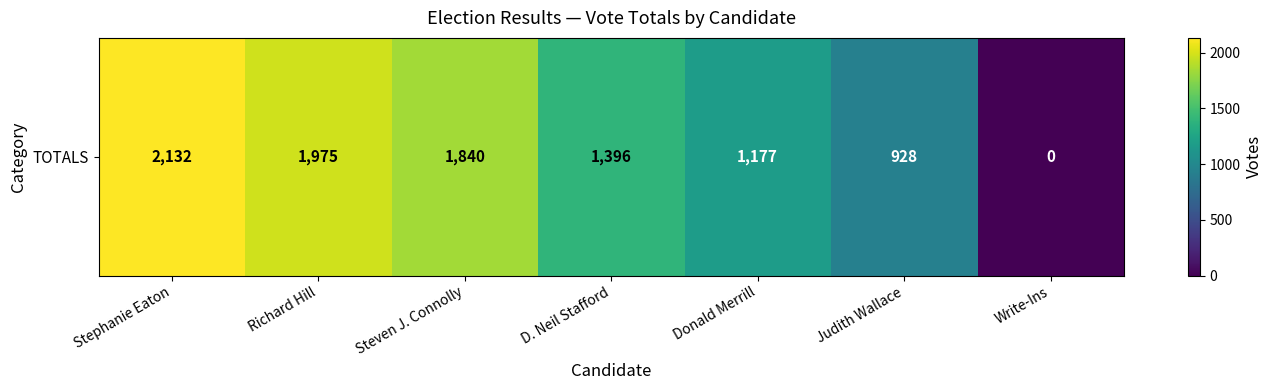

The chart shows a value of 1975 at Richard Hill. True or false?

True